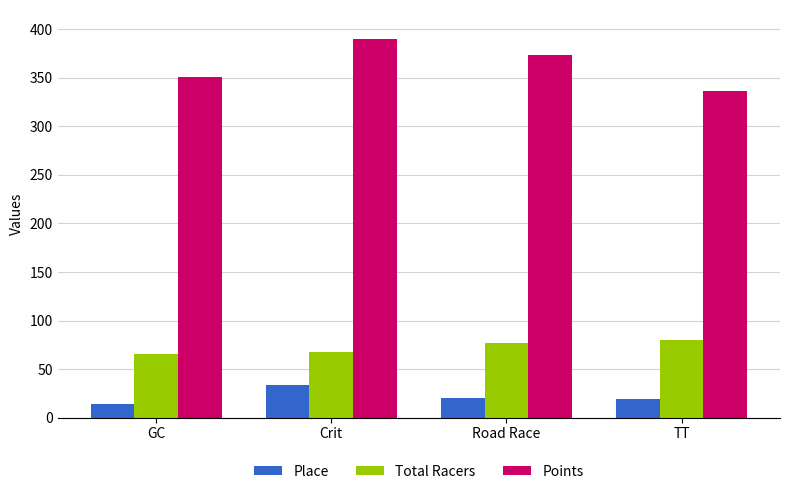

Does the chart contain stacked bars?

No